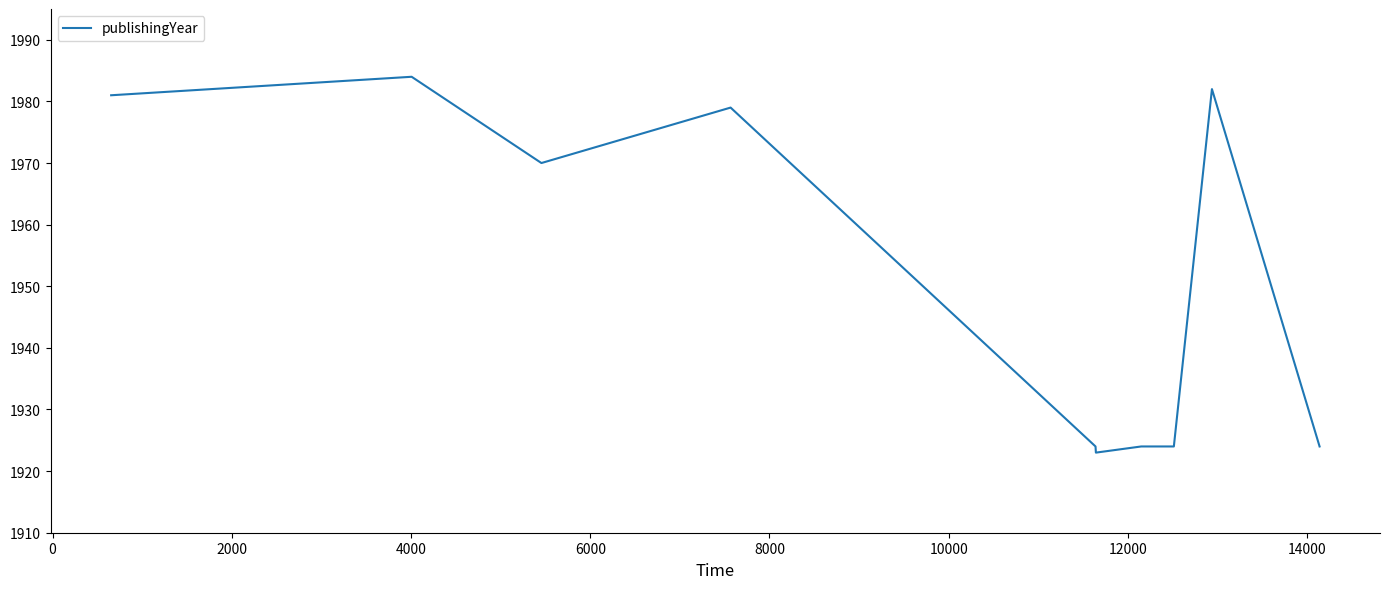

What is the greatest value displayed?

1984